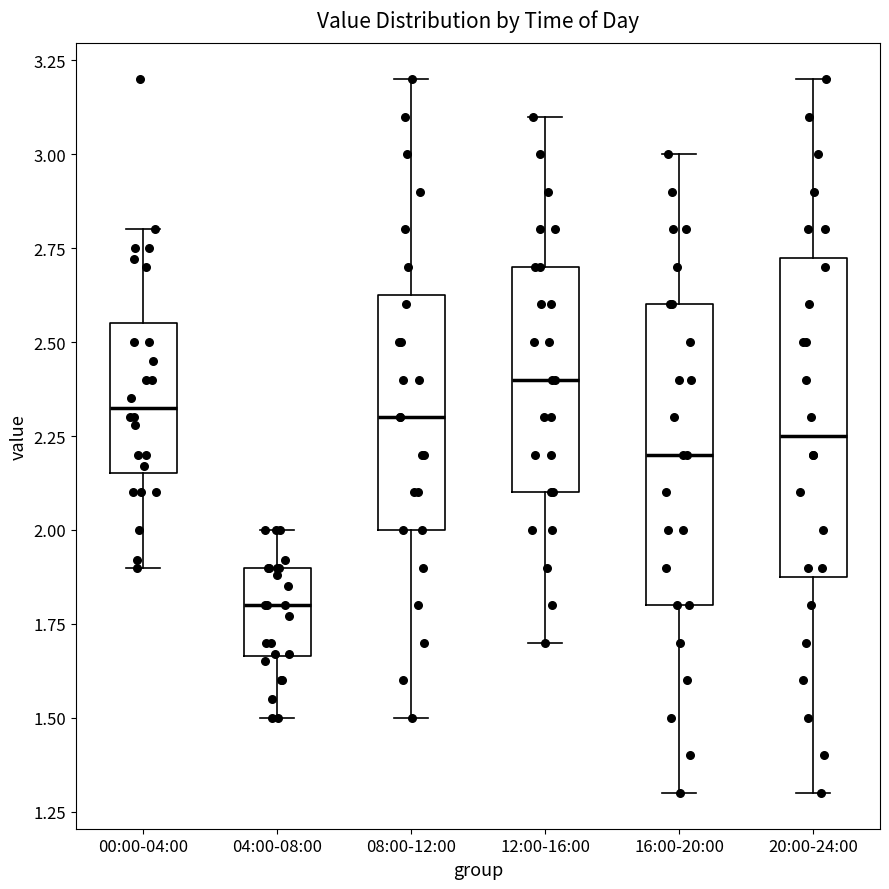

Which box is the tallest, from its lower edge to its upper edge?

20:00-24:00